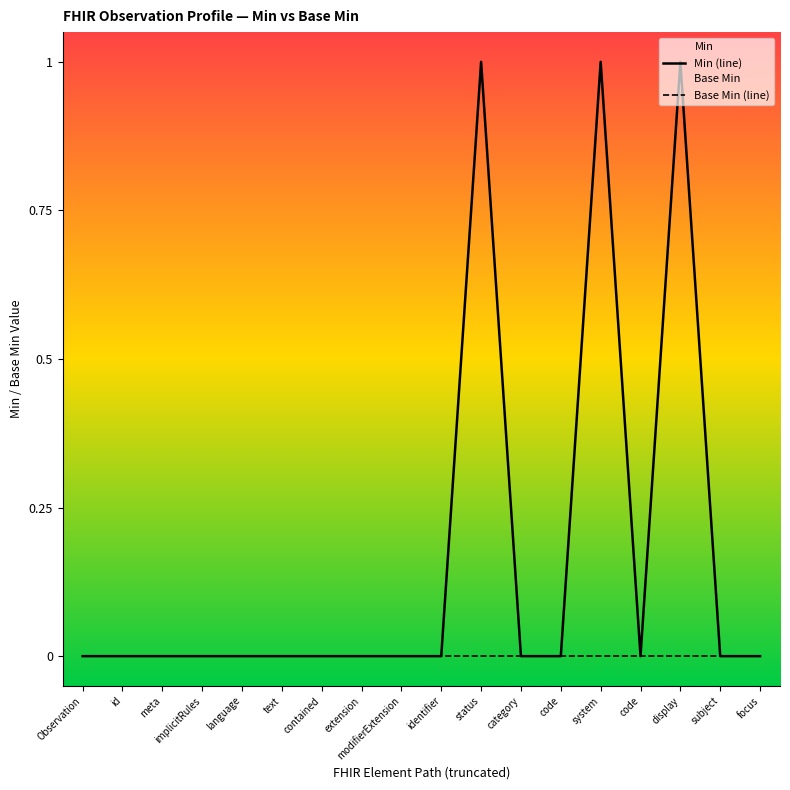

Which category has the highest value across all series?

status